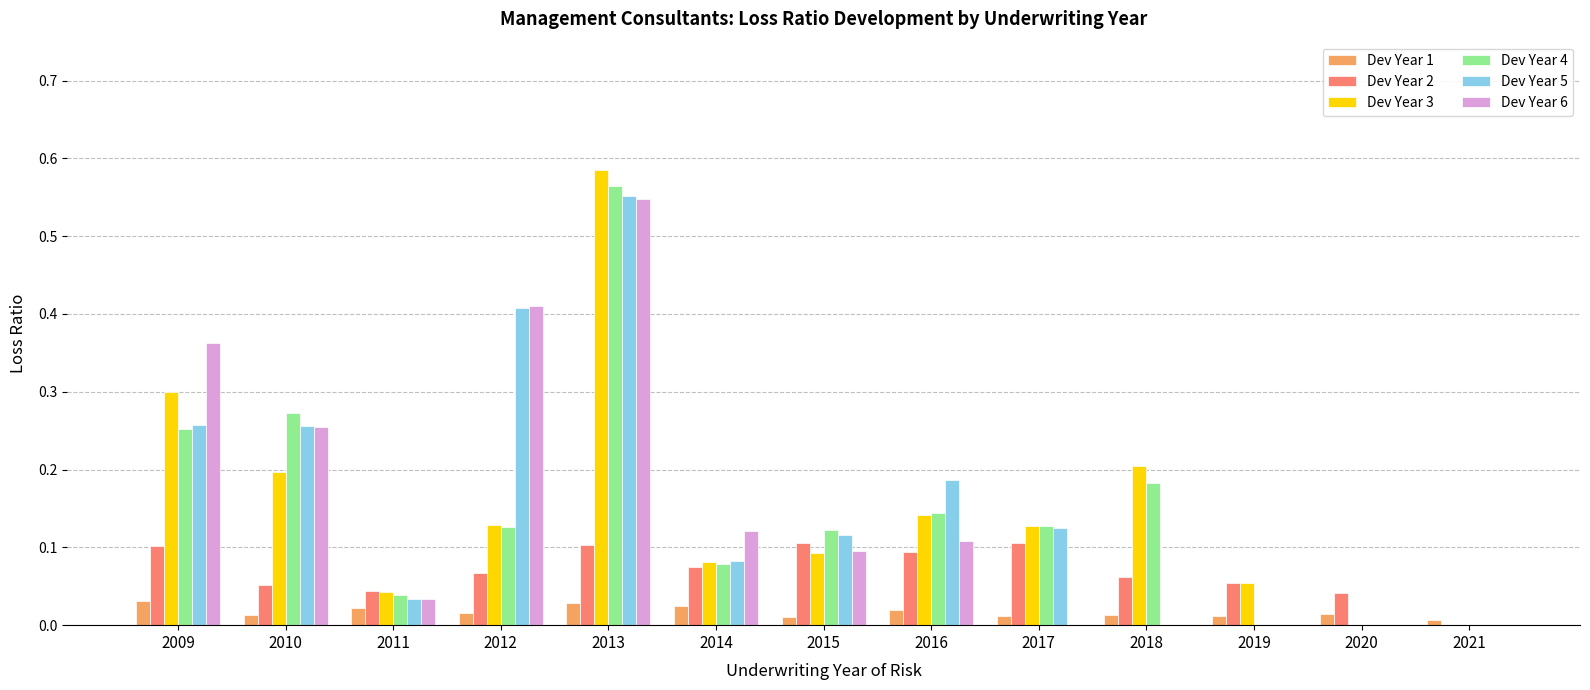

Which category has the highest value in the Dev Year 6 series?

2013